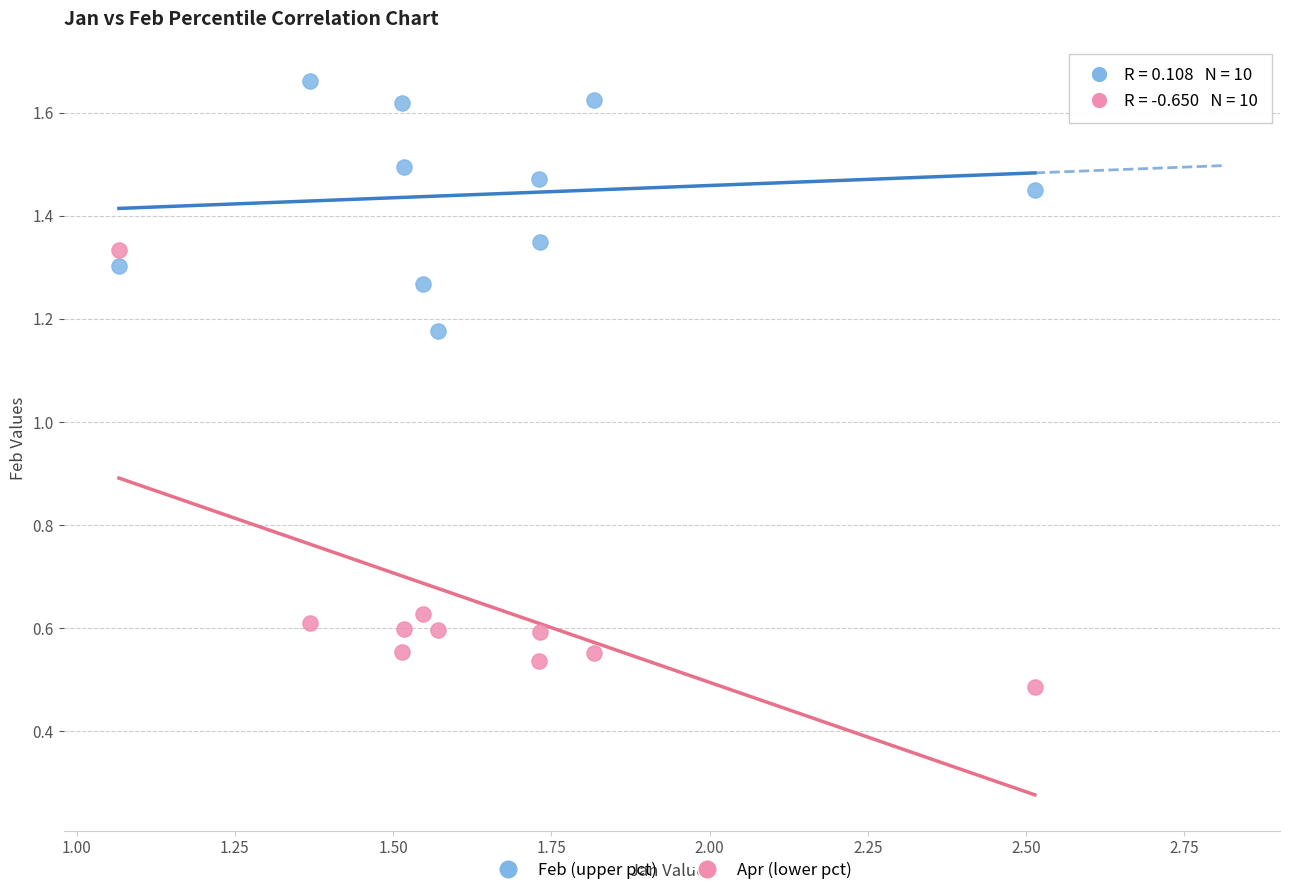

Across all data points, what is the range of X values (max minus min)?

1.4